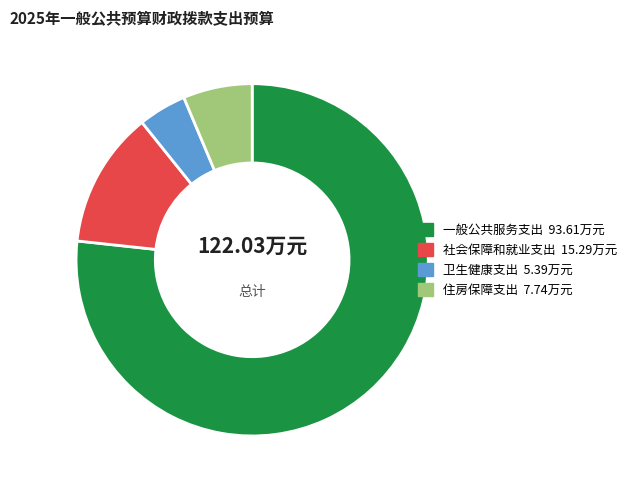

Count the number of slices in the pie.

4